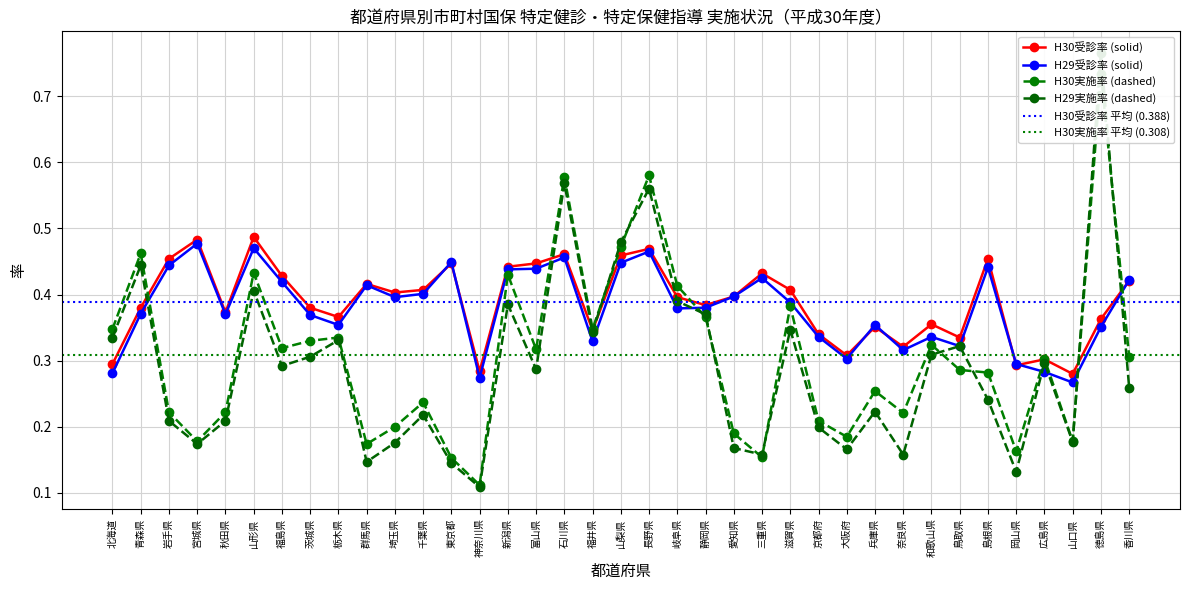

How many interior local valleys does the H29受診率 series have?

10